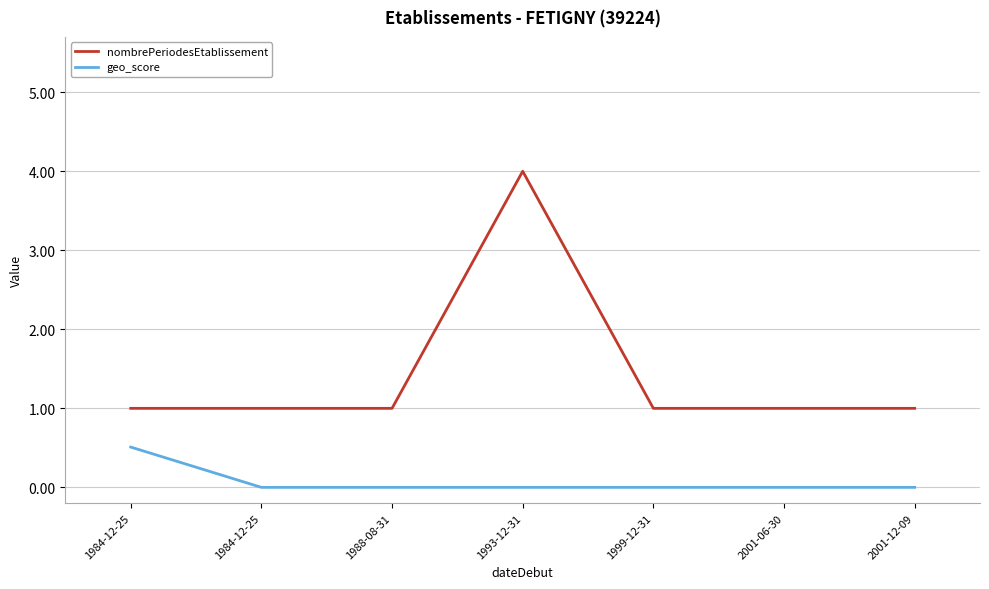

What are all the series names shown in the legend?

nombrePeriodesEtablissement, geo_score